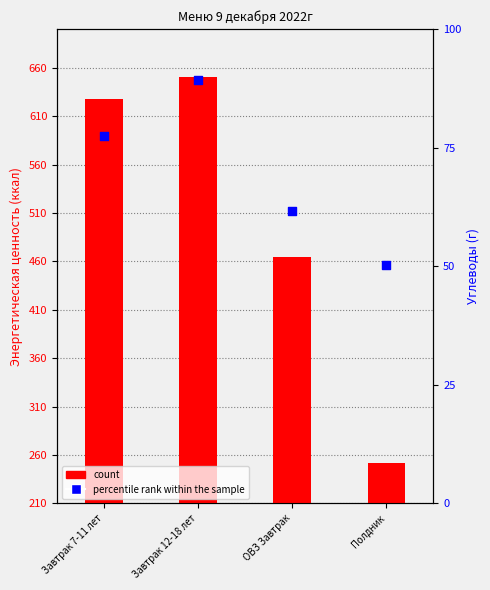

At how many categories does at least one series exceed 577?

2